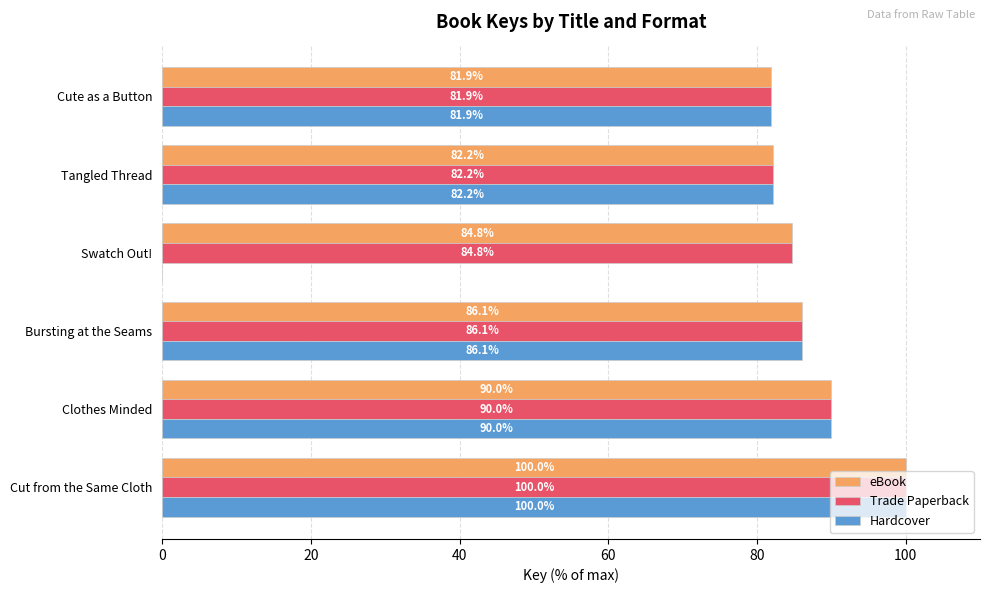

Between Swatch Out! and Tangled Thread, which series saw the biggest shift?

Hardcover